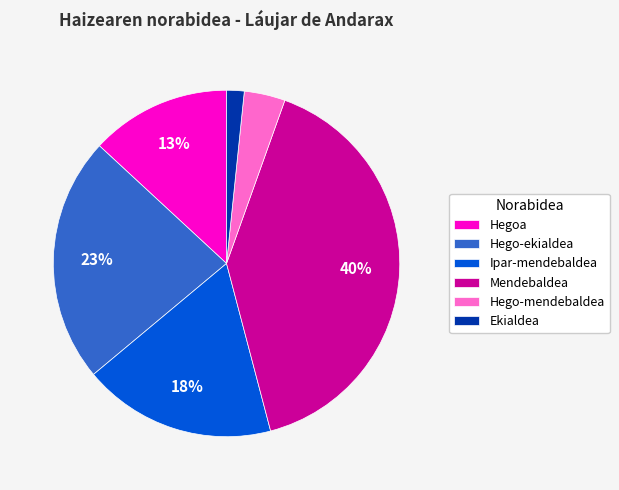

To the nearest percent, what is the combined percentage of Mendebaldea and Ekialdea?

42%